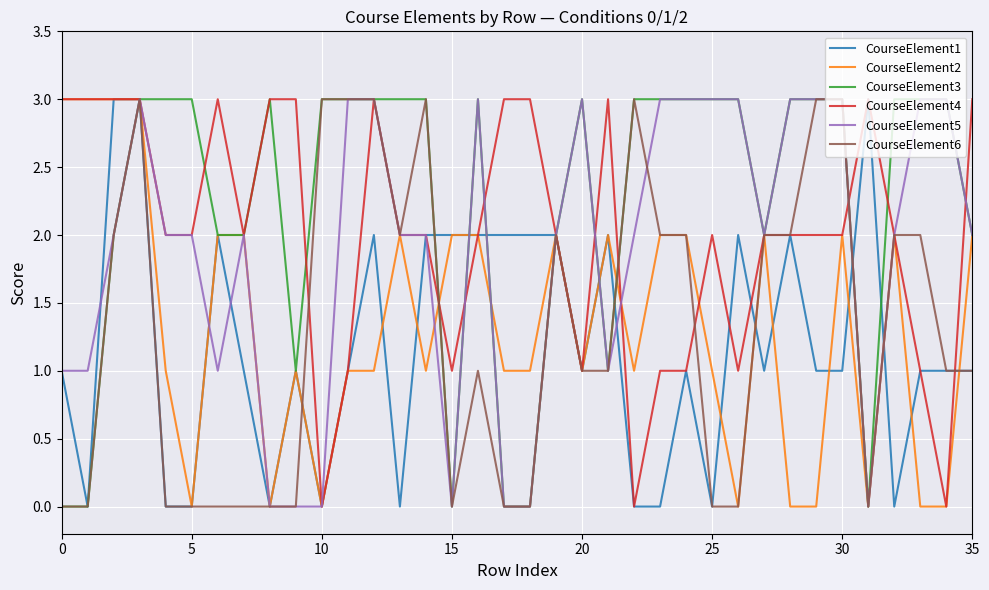

What is the maximum value for CourseElement5?

3